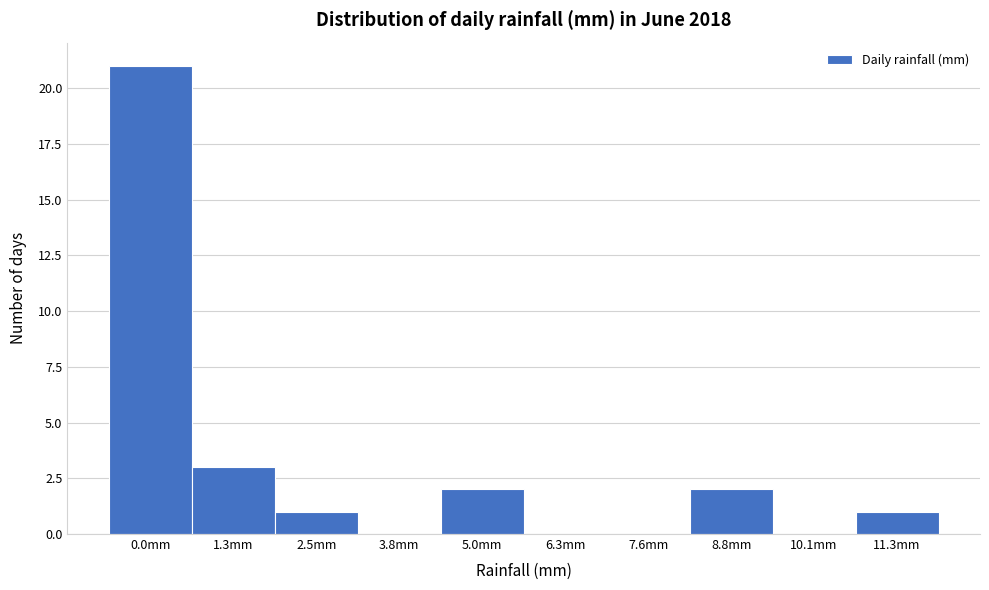

Reading left to right, transcribe all the data shown in this chart.

0.0mm=21	1.3mm=3	2.5mm=1	3.8mm=0	5.0mm=2	6.3mm=0	7.6mm=0	8.8mm=2	10.1mm=0	11.3mm=1